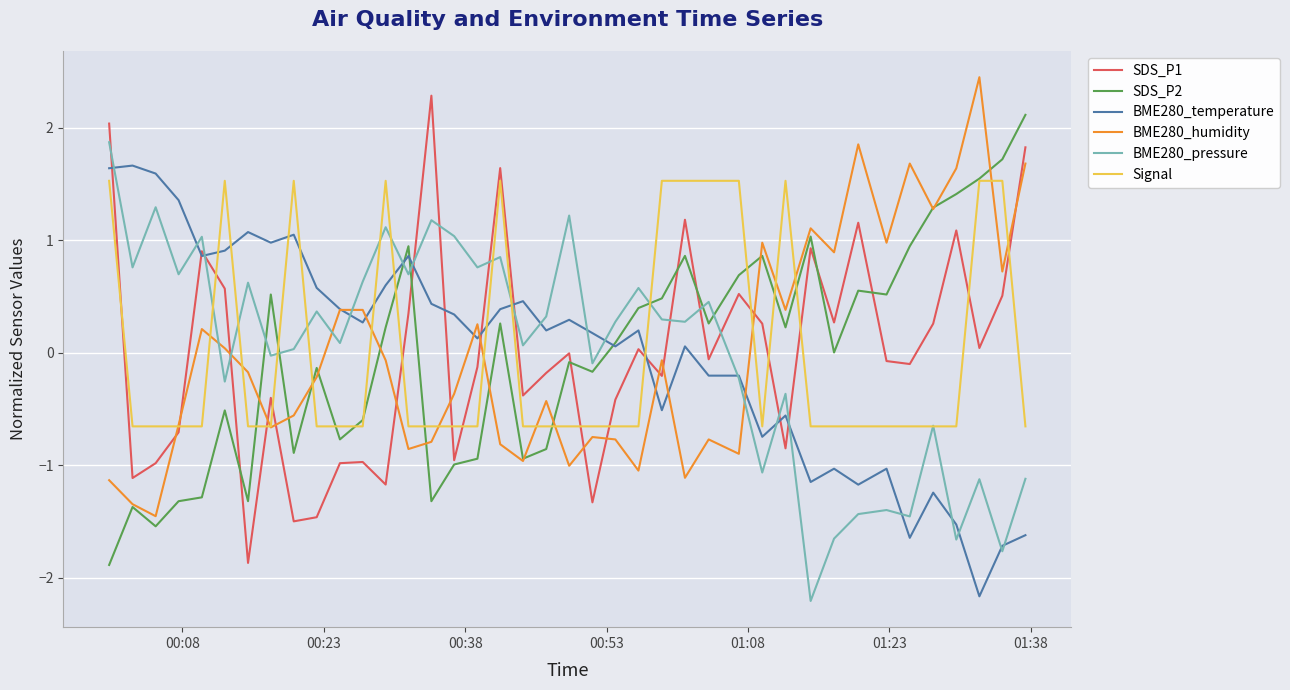

What are all the series names shown in the legend?

SDS_P1, SDS_P2, BME280_temperature, BME280_humidity, BME280_pressure, Signal